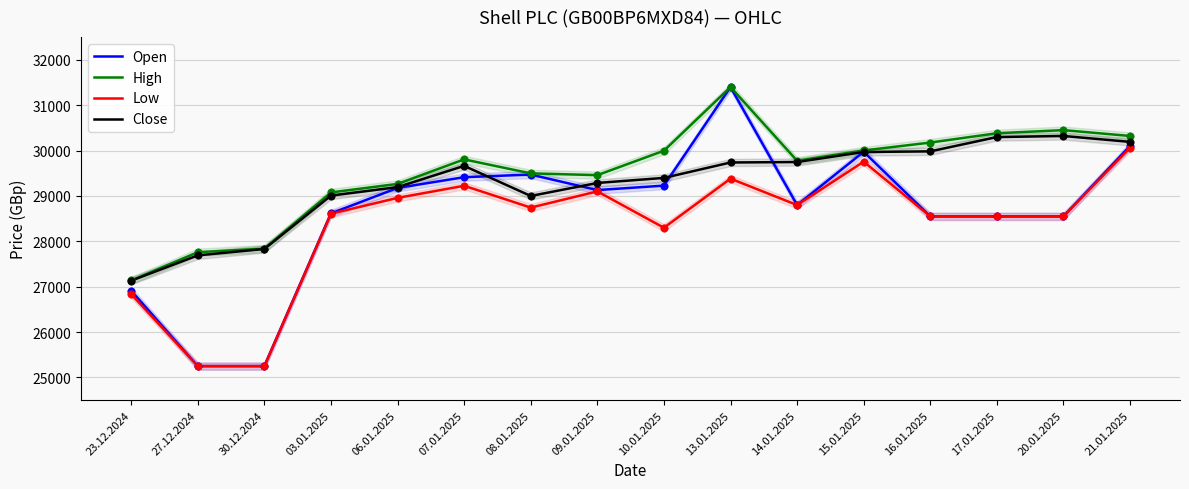

Which series contains the lowest Y value?

Open